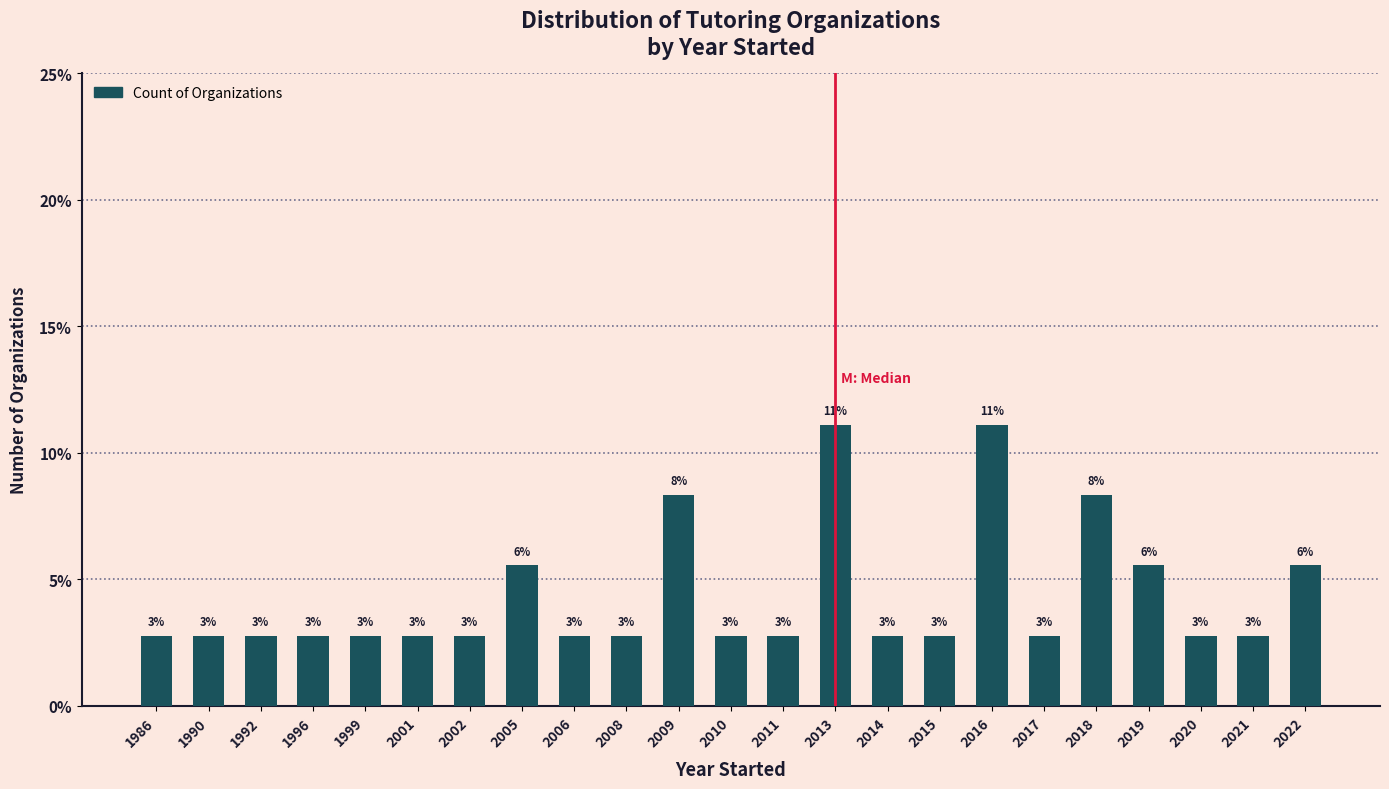

Does the chart contain any negative values?

No